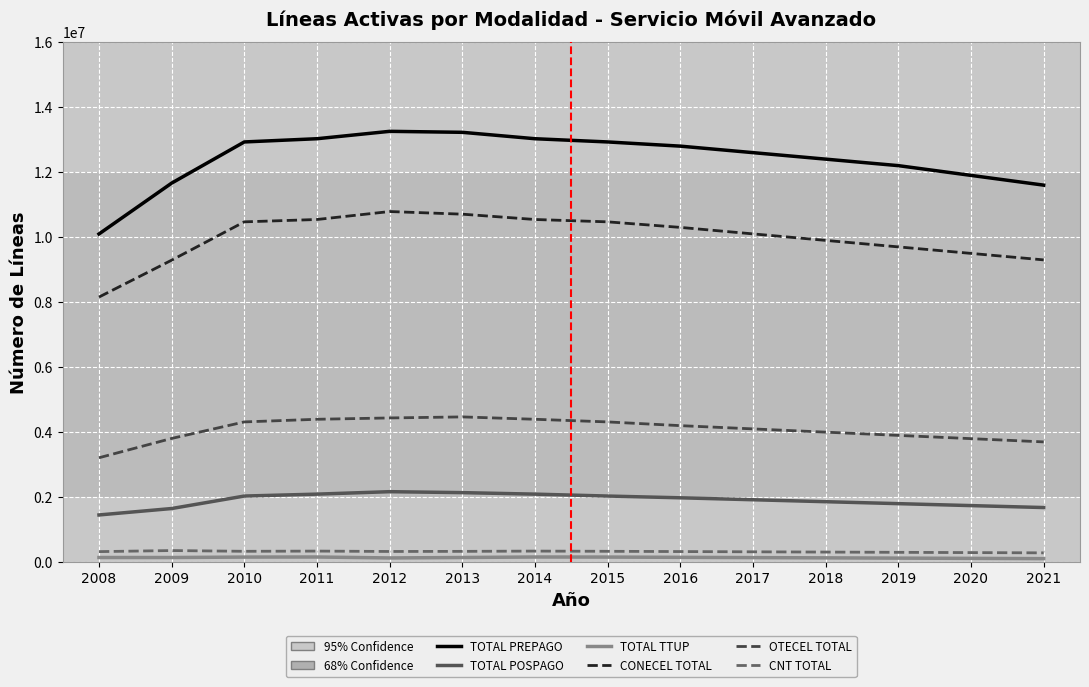

Which series has the largest range (max minus min)?

TOTAL PREPAGO